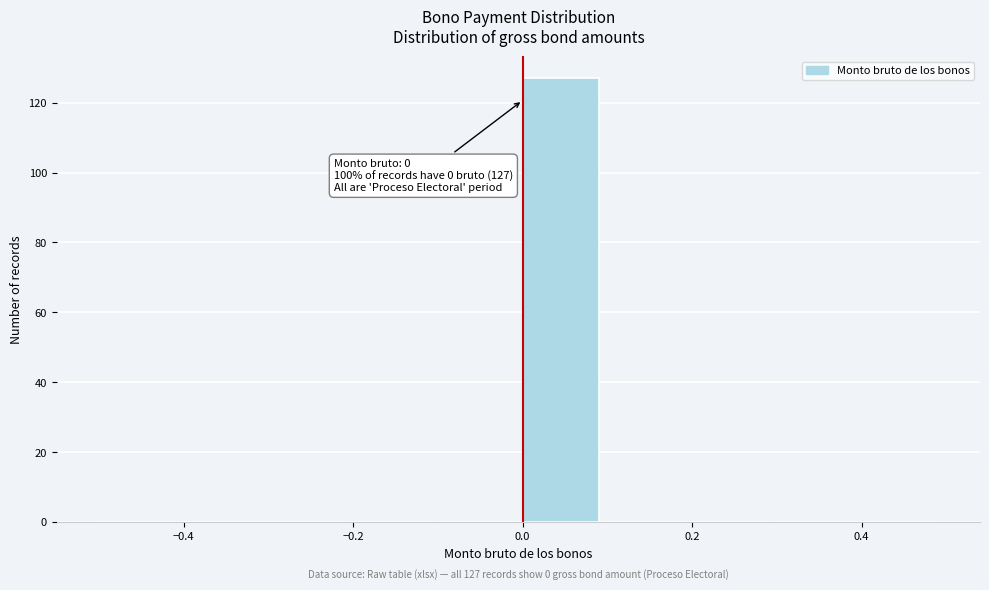

Over which range of the x-axis is the bar tallest?

0.0 to 0.1